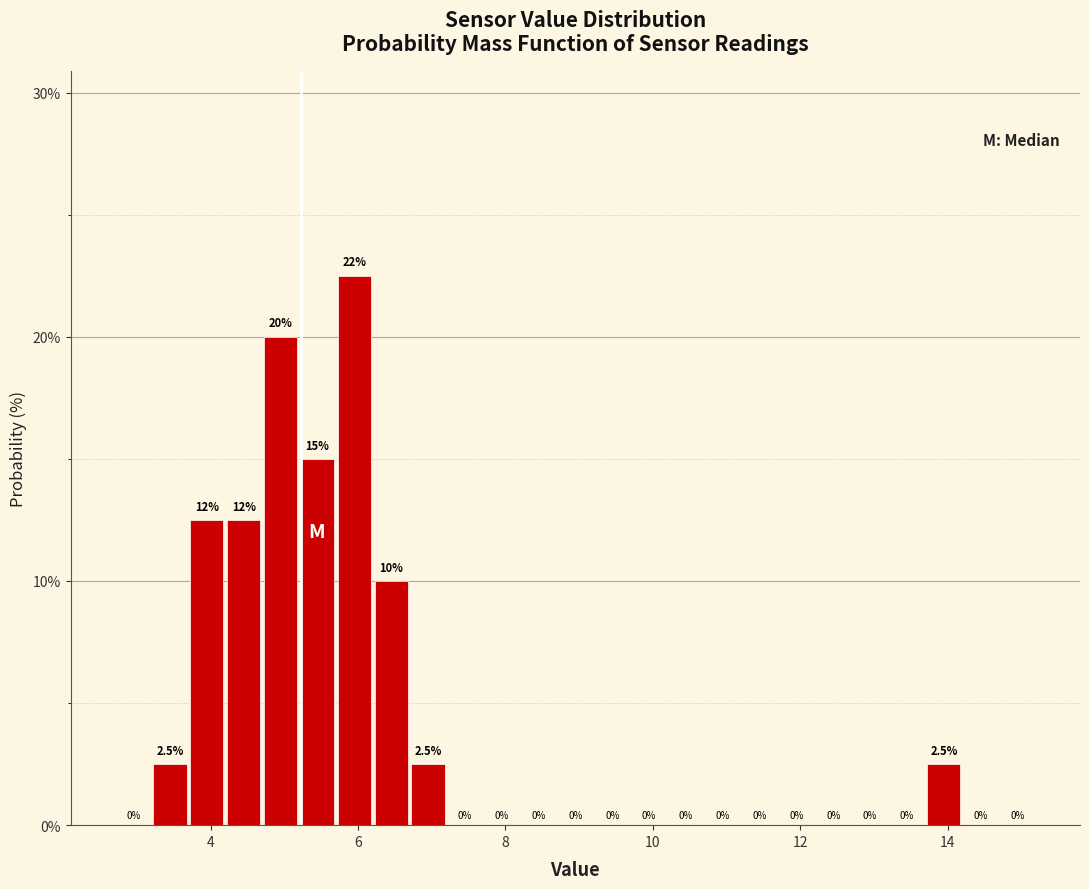

Around what value on the x-axis is the tallest bar? Give the approximate position of its centre, as read against the axis.

6.0